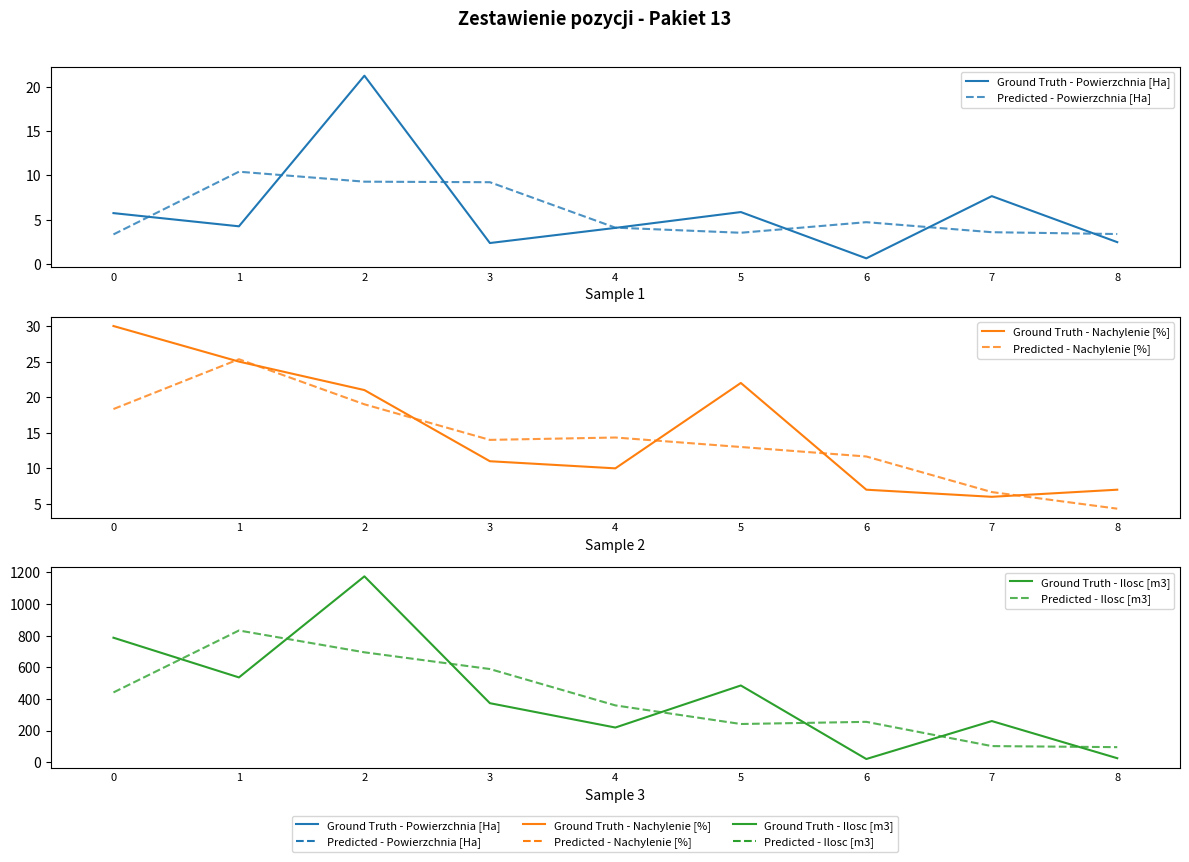

List the series in order of their peak value, highest first.

Ground Truth - Ilosc [m3], Predicted - Ilosc [m3], Ground Truth - Nachylenie [%], Predicted - Nachylenie [%], Ground Truth - Powierzchnia [Ha], Predicted - Powierzchnia [Ha]